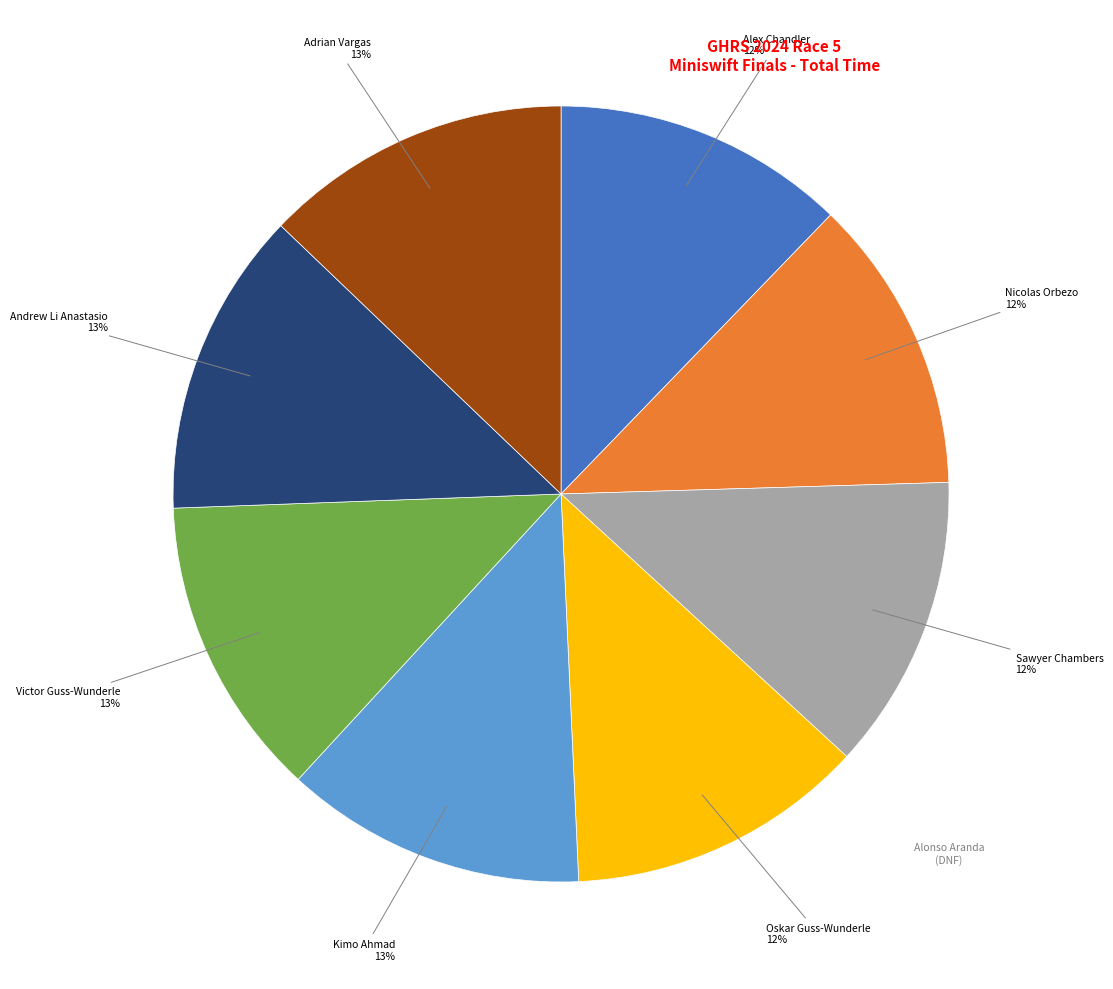

Is there any slice that represents more than half of the pie?

No